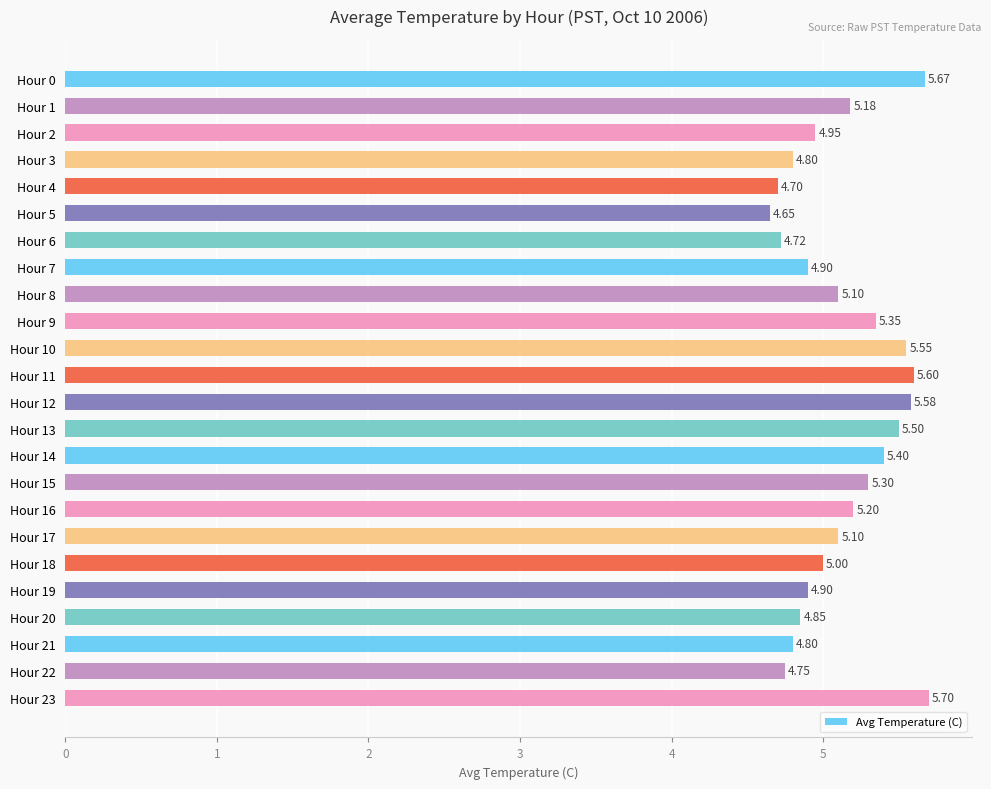

What is the average value?

5.1